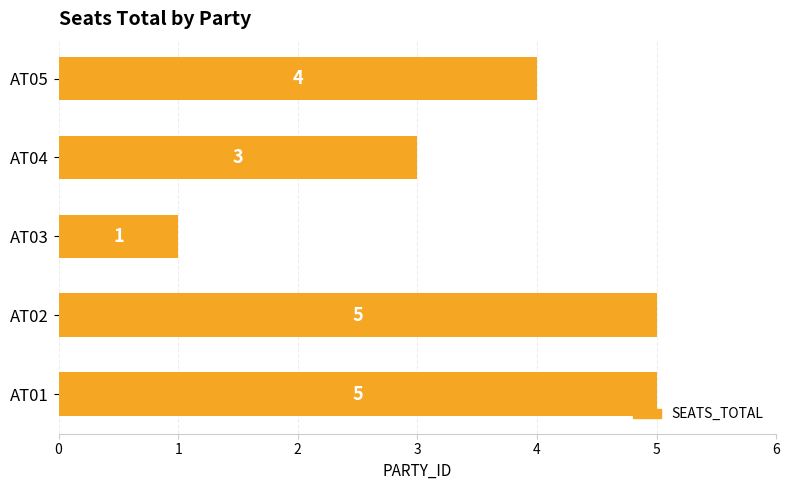

Which has a higher value, AT05 or AT02?

AT02